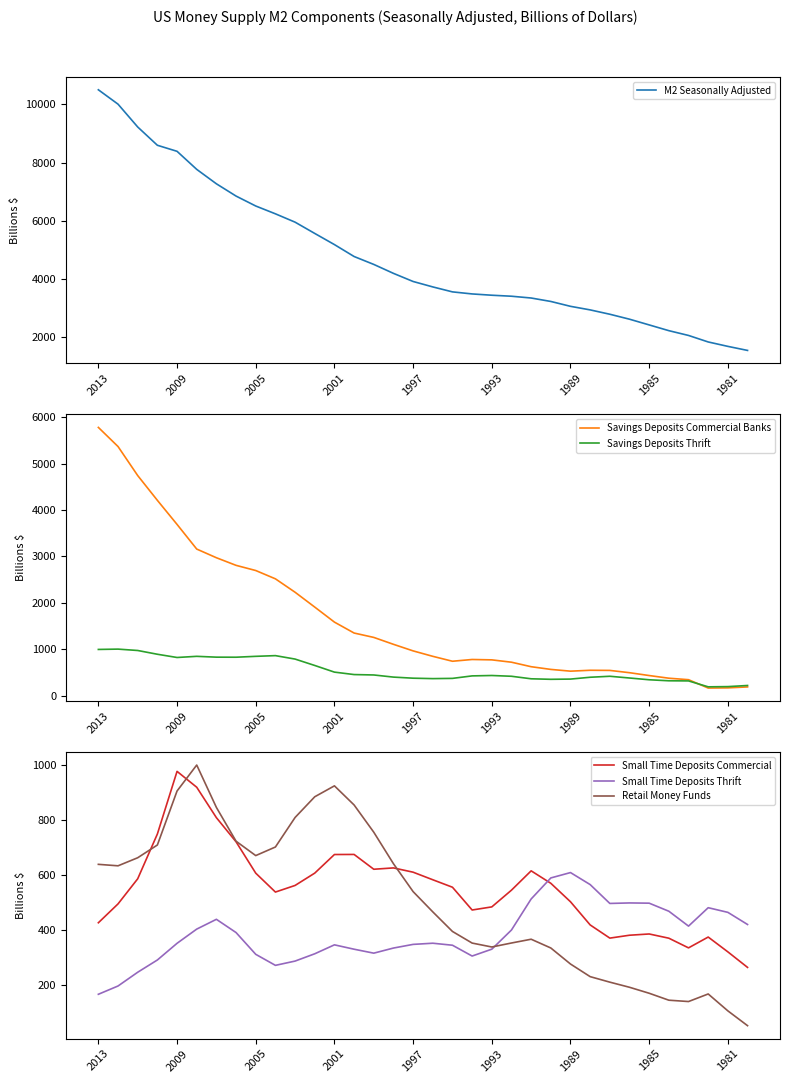

How many values in the Small Time Deposits Commercial series are below 563?

17